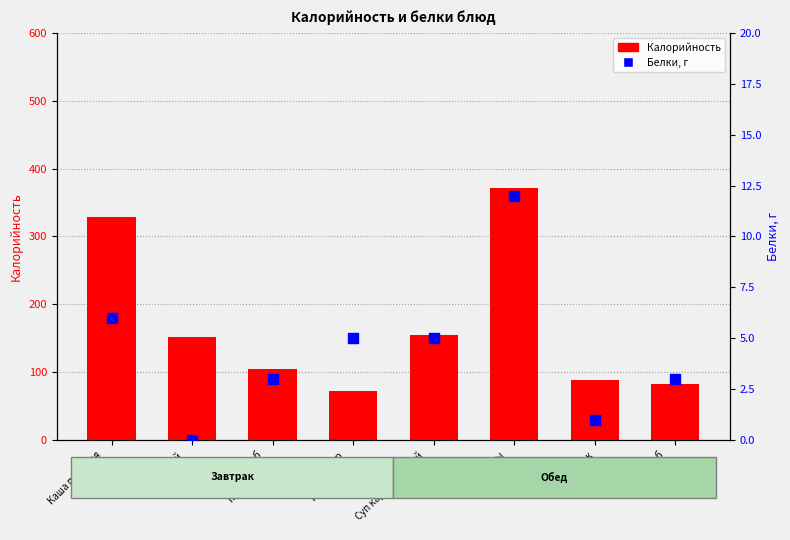

Which series contains the lowest Y value?

Белки, г